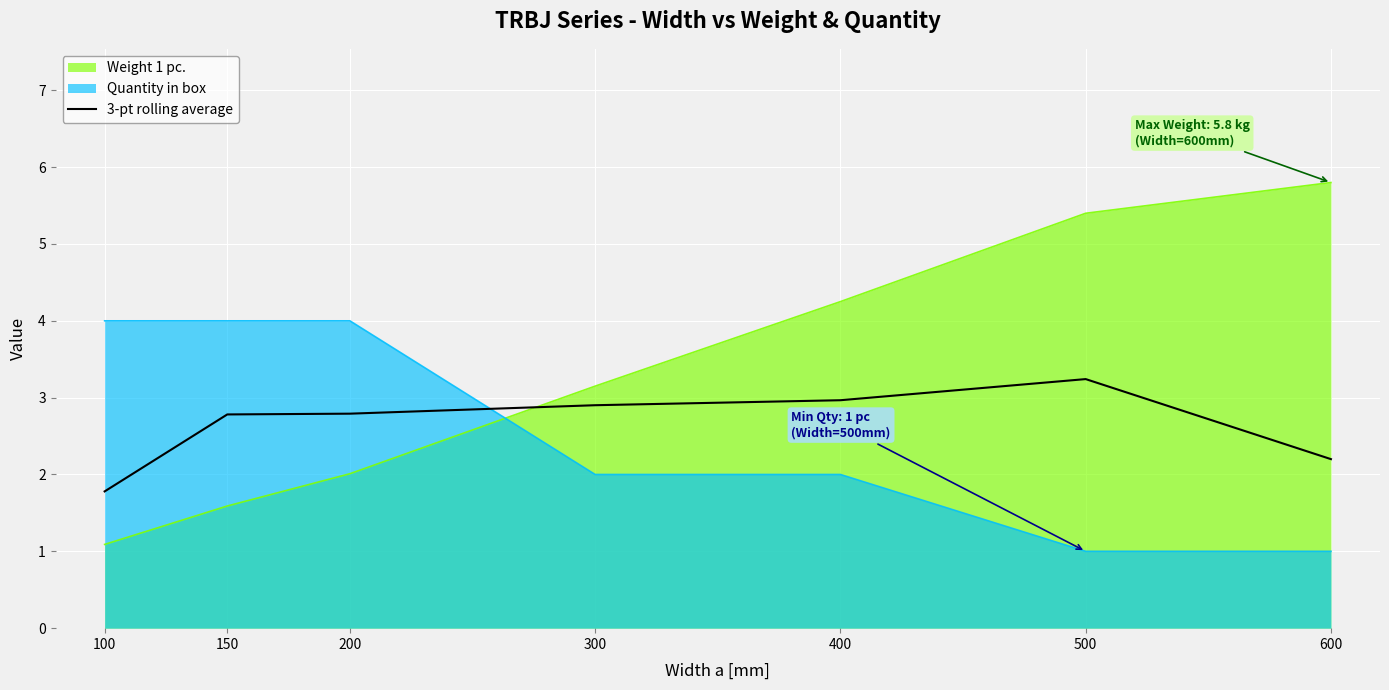

Read the value at 200.

2.8